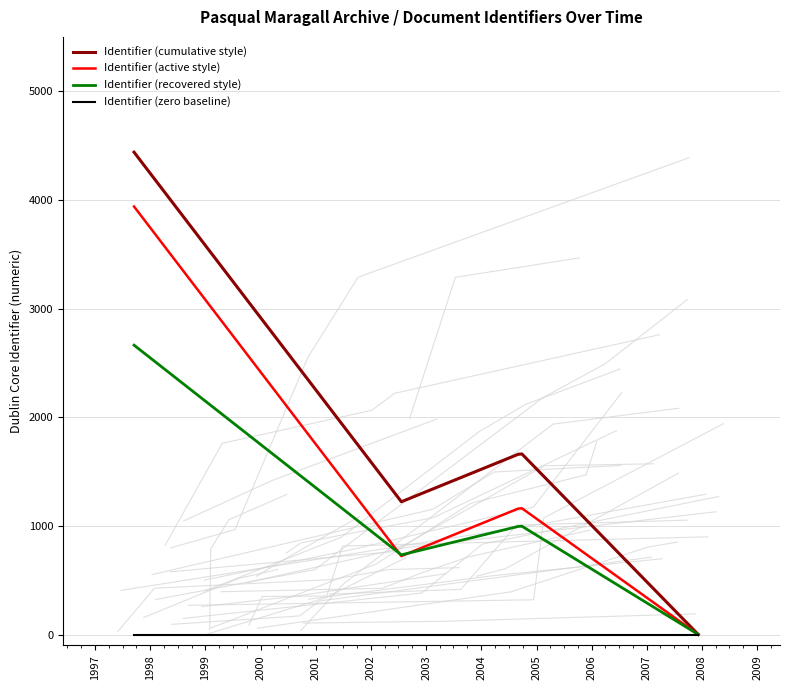

What are all the series names shown in the legend?

Identifier (cumulative style), Identifier (active style), Identifier (recovered style), Identifier (zero baseline)